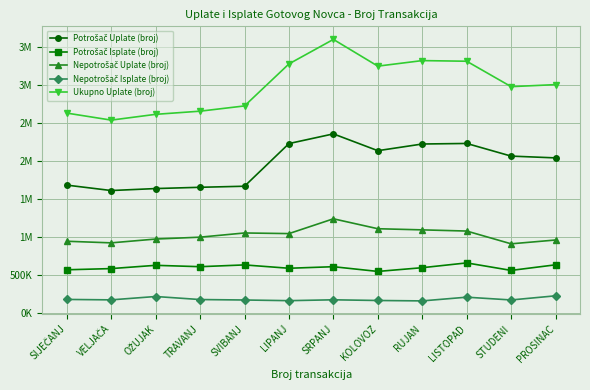

Does the chart have visible grid lines?

Yes